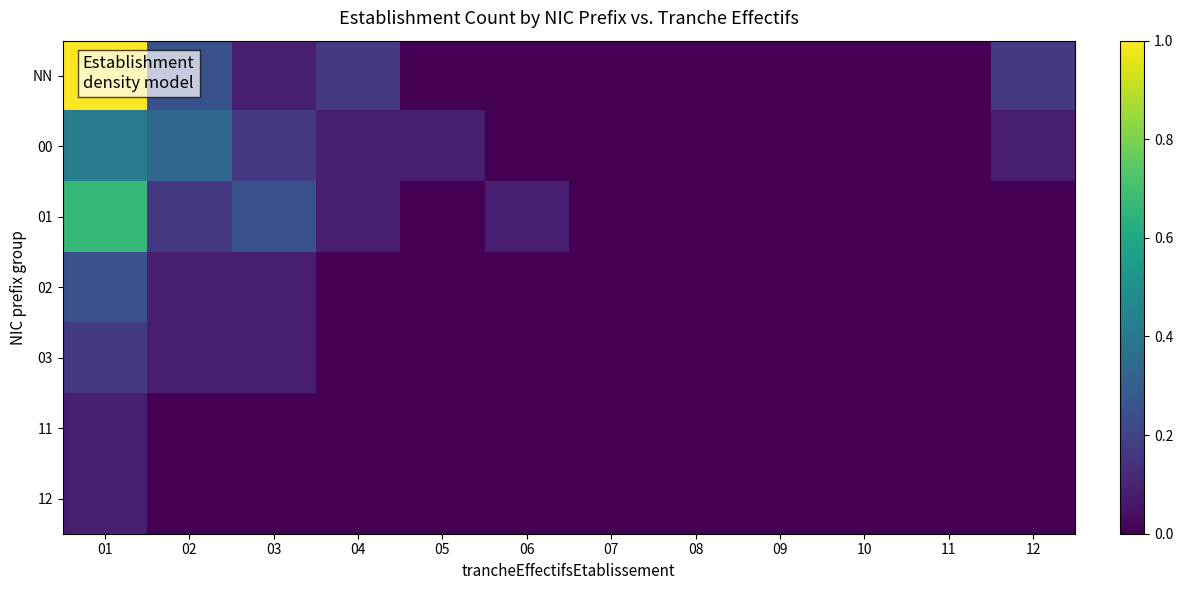

At how many categories does at least one series exceed 0?

7